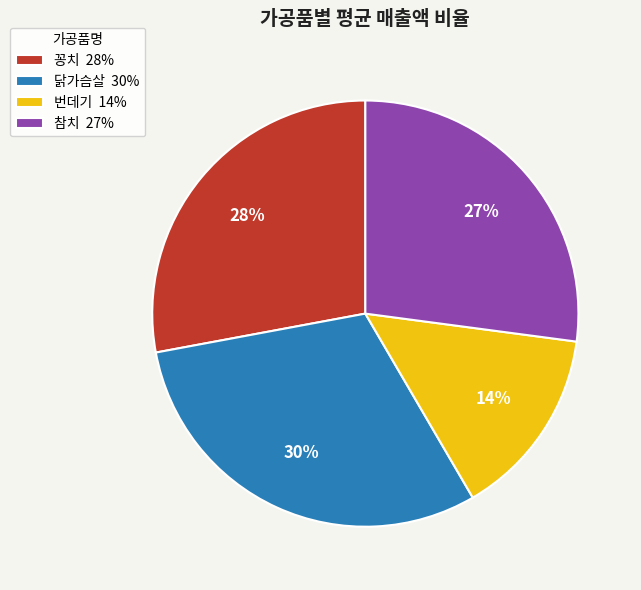

Which has a higher value, 닭가슴살 30% or 번데기 14%?

닭가슴살 30%